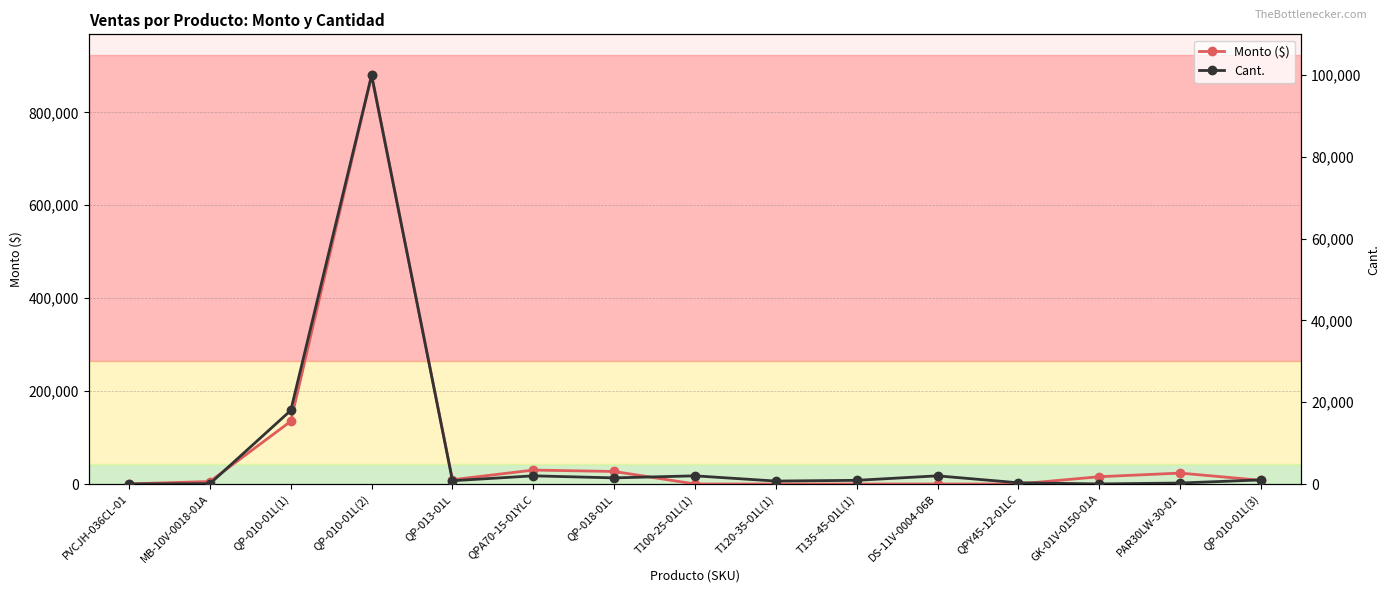

Is it true that Cant. equals 240 at PAR30LW-30-01?

True